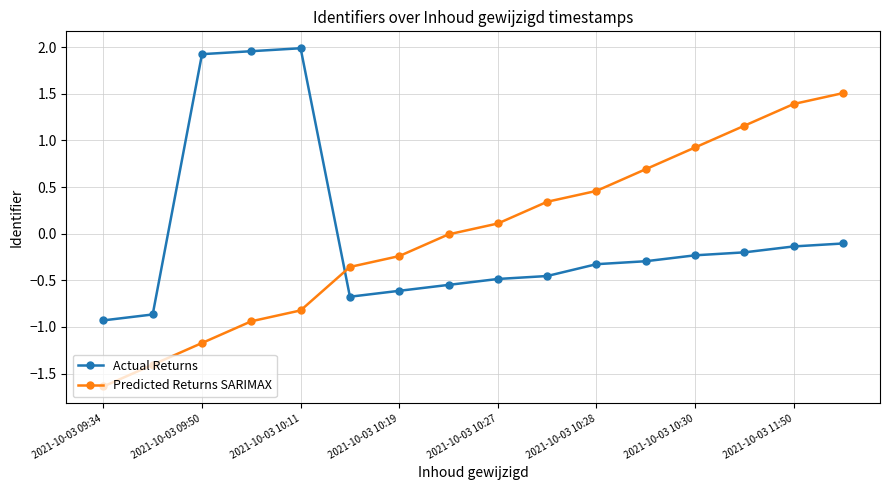

True or false: Predicted Returns SARIMAX and Actual Returns cross at least once.

True